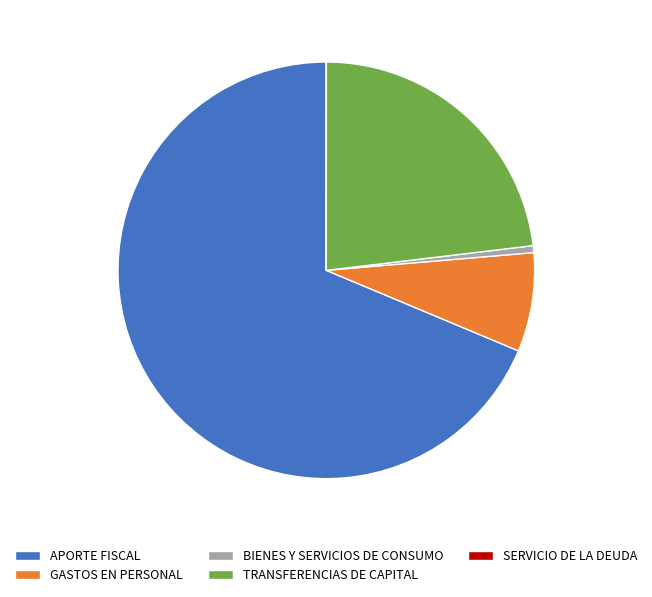

Which has a higher value, APORTE FISCAL or BIENES Y SERVICIOS DE CONSUMO?

APORTE FISCAL